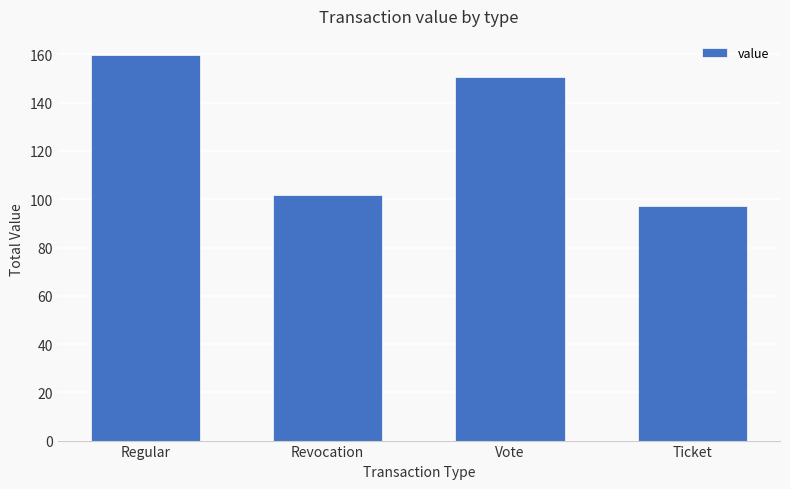

What is the approximate value at Revocation?

101.8